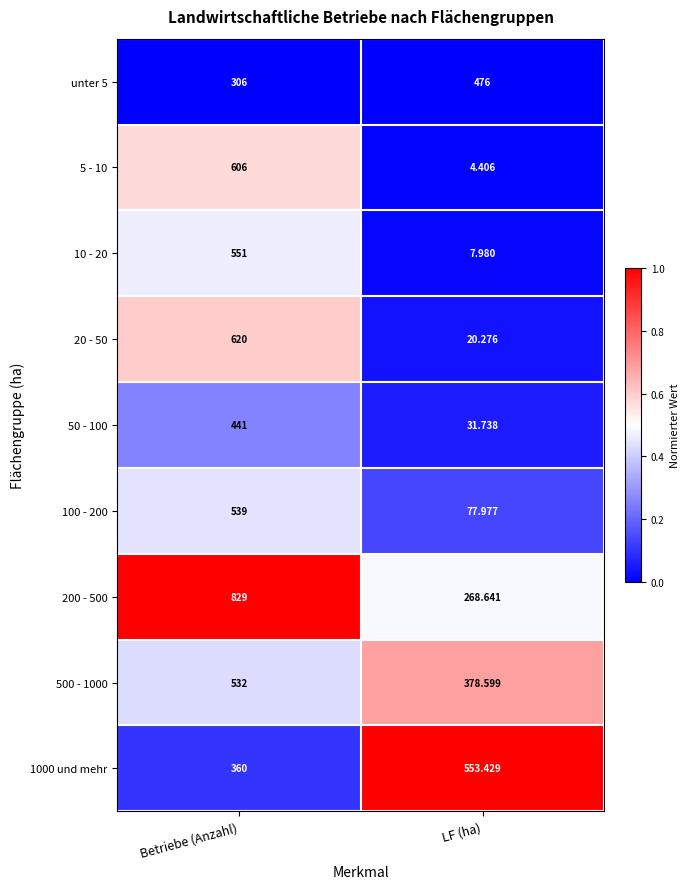

Where is 200 - 500 nearest to the value 548?

LF (ha)